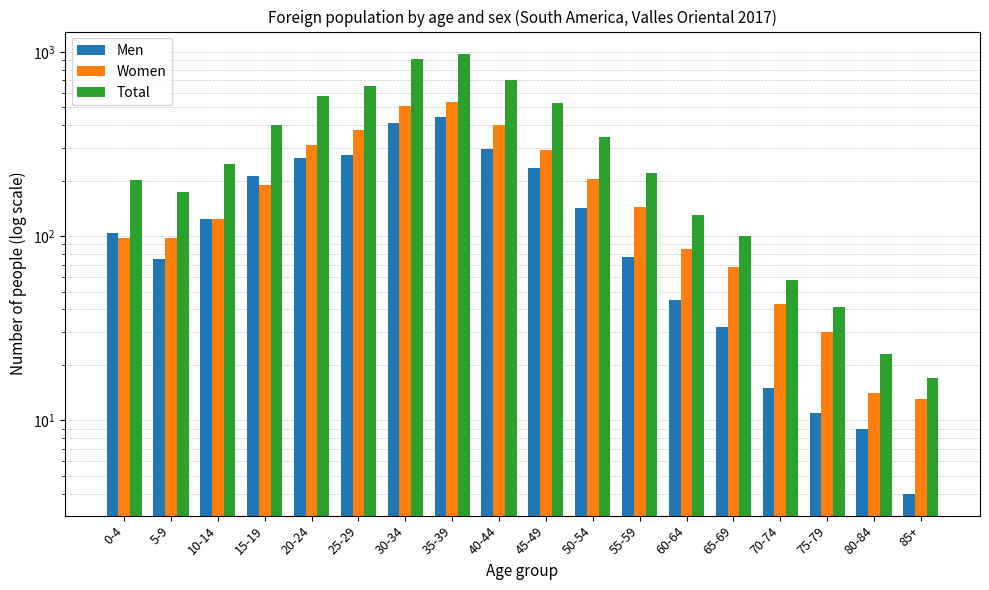

Is the value of Men at 65-69 greater than the value of Total at 25-29?

No